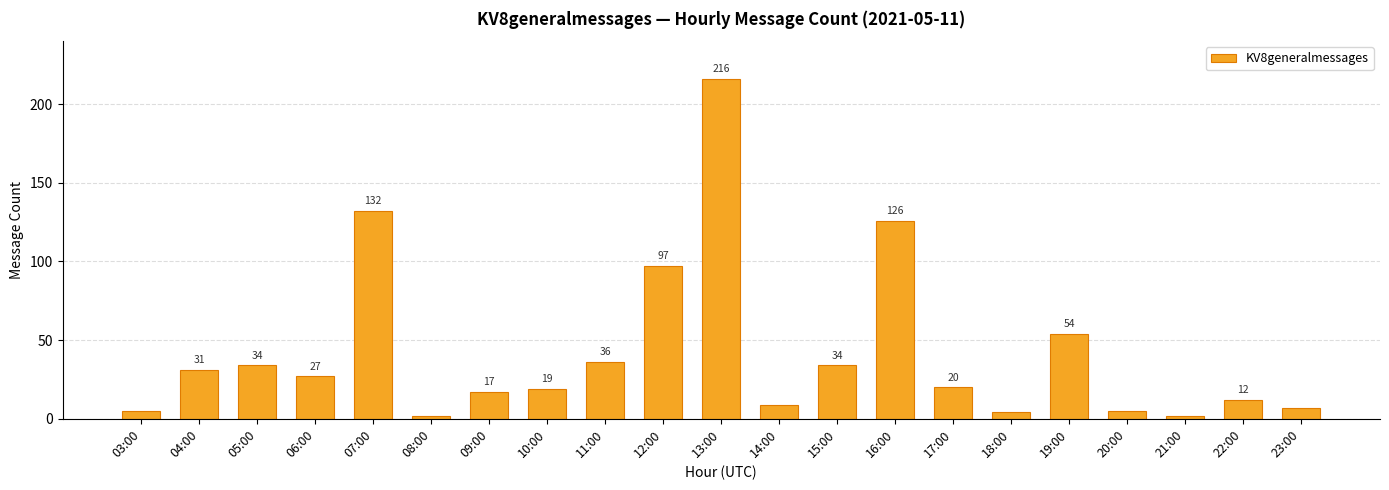

What is the greatest value displayed?

216